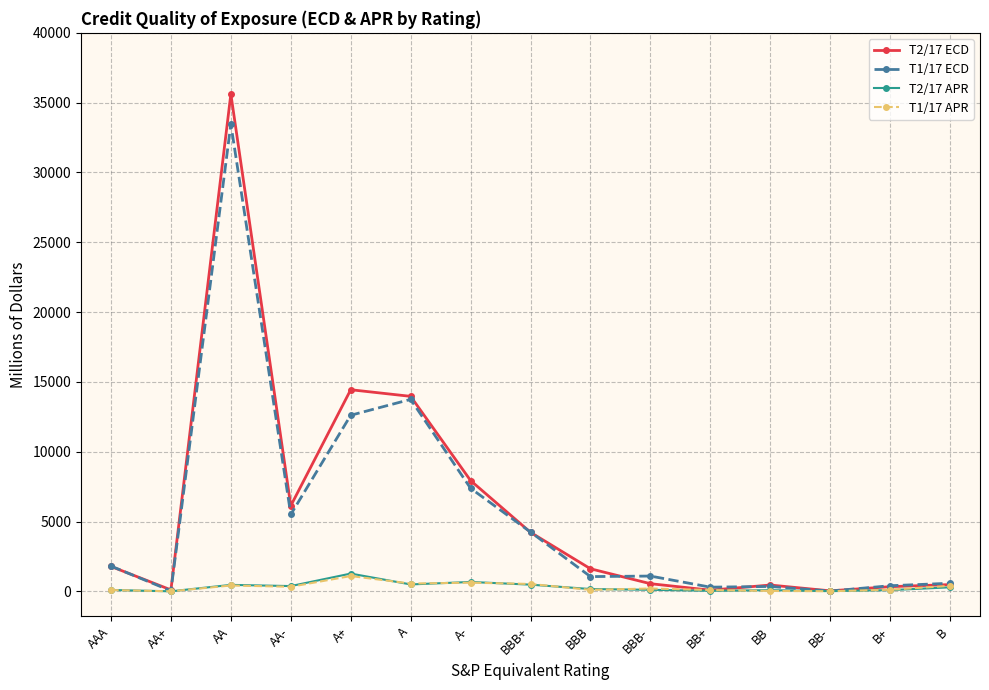

What are all the series names shown in the legend?

T2/17 ECD, T1/17 ECD, T2/17 APR, T1/17 APR